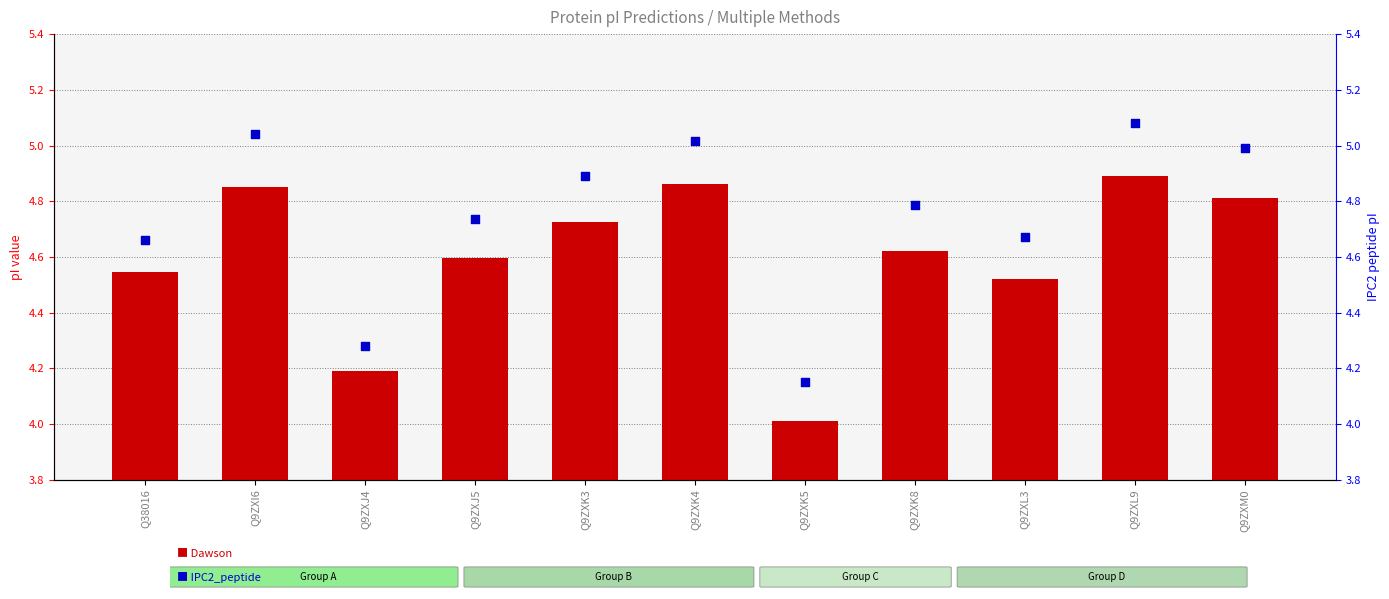

Which series has the largest Y range (max minus min)?

IPC2_peptide